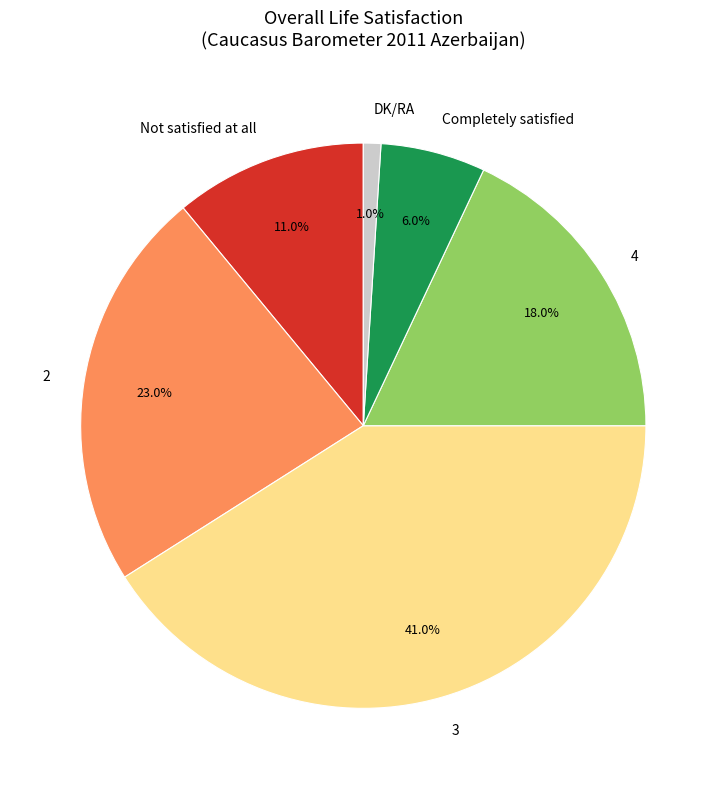

Rank the categories by value from lowest to highest.

DK/RA, Completely satisfied, Not satisfied at all, 4, 2, 3